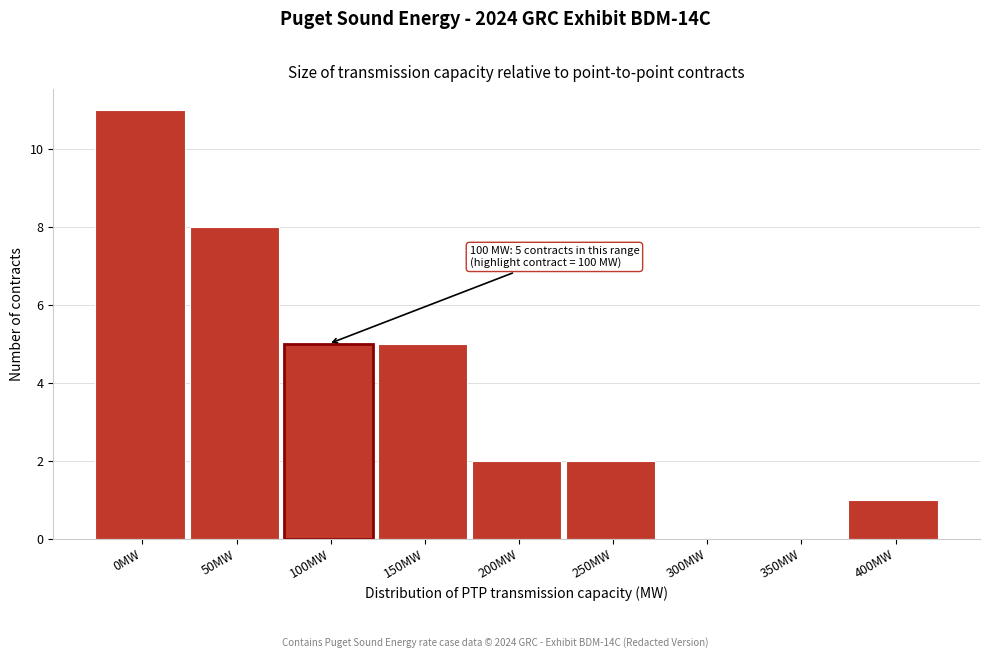

Reading right to left, list all the values displayed in this chart.

400MW=1	350MW=0	300MW=0	250MW=2	200MW=2	150MW=5	100MW=5	50MW=8	0MW=11